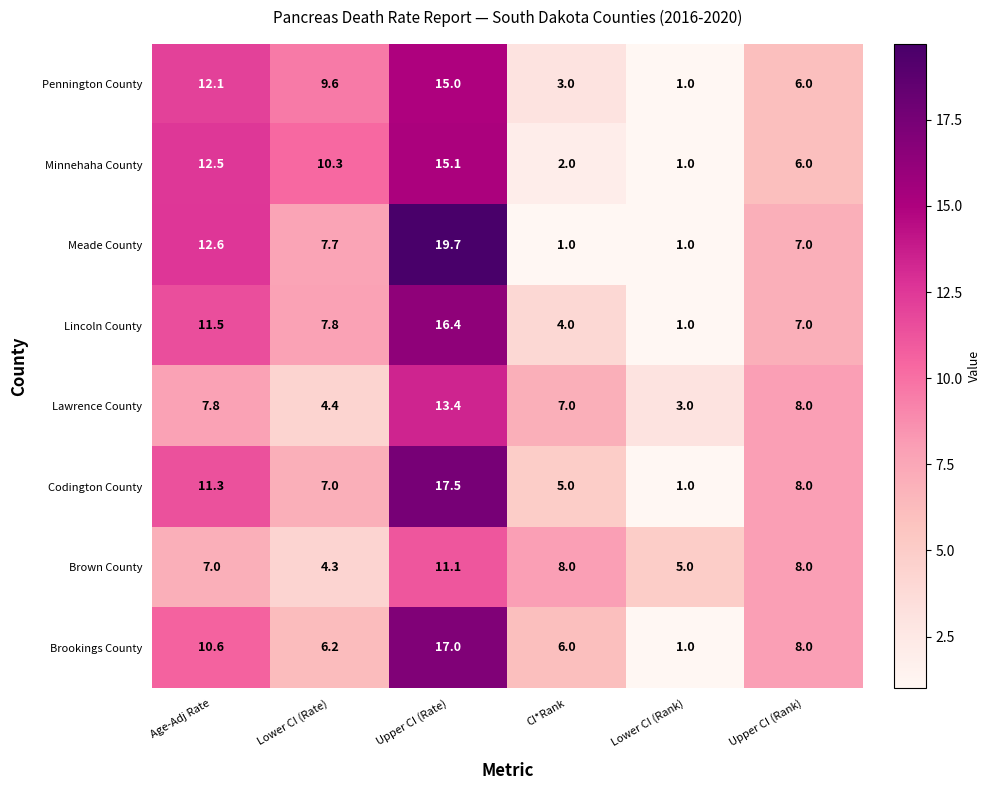

What is the difference between the second highest and second lowest values in the Meade County series?

11.6